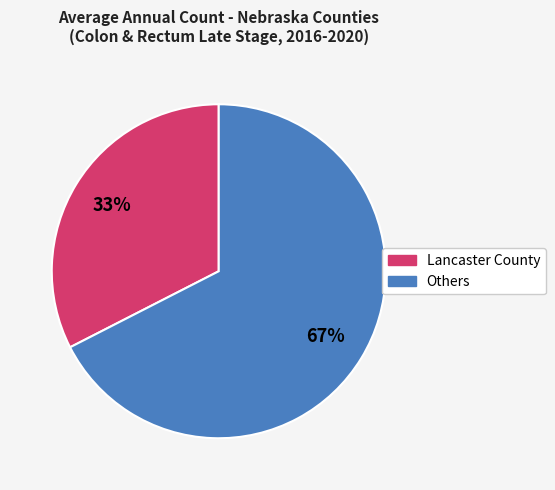

Is there a majority slice in this chart?

Yes